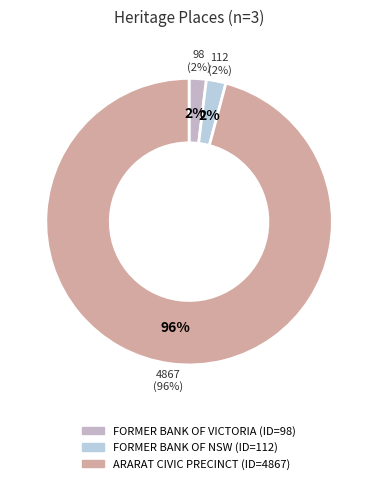

What is the change in value from FORMER BANK OF NSW to ARARAT CIVIC PRECINCT?

+4755